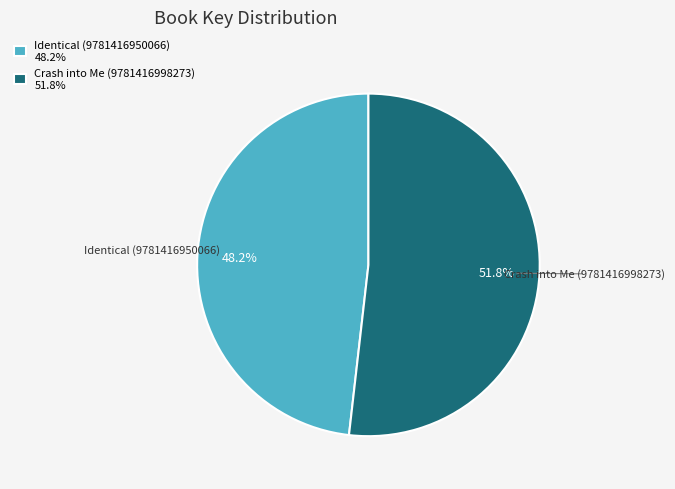

What is the largest slice in the pie chart?

Crash into Me (9781416998273)